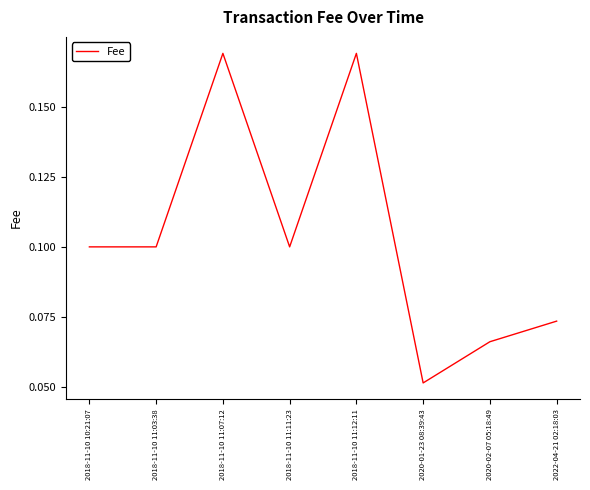

True or false: there are more than 1 points higher than both neighbors.

True